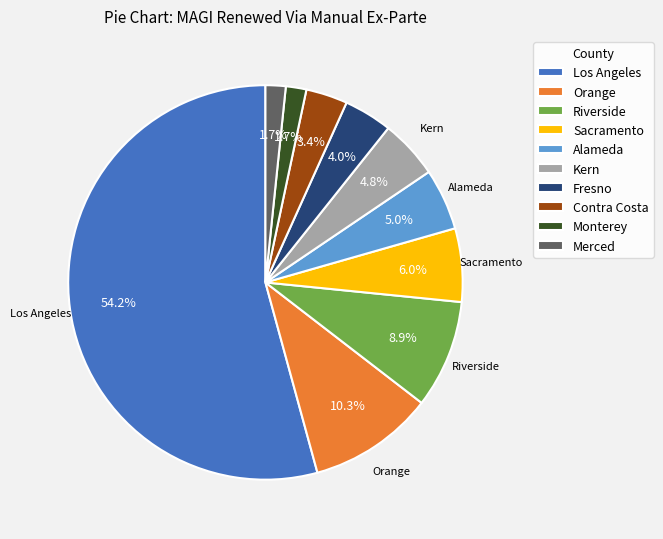

To the nearest percent, what is the difference between the Alameda and Los Angeles slice percentages?

49%